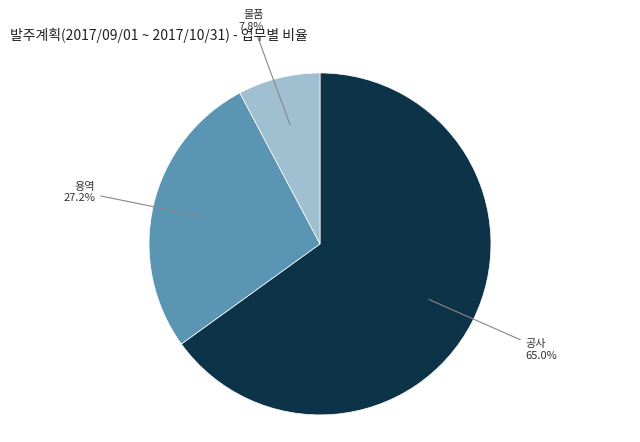

Is there any slice that represents more than half of the pie?

Yes